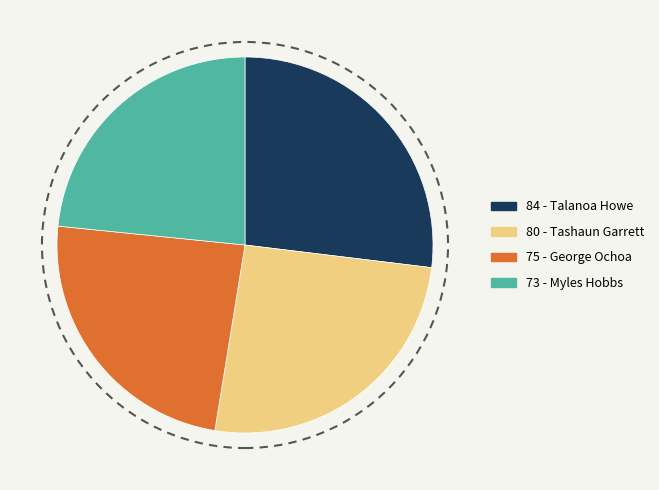

Do 75 - George Ochoa and 84 - Talanoa Howe together represent more than half of the pie?

Yes